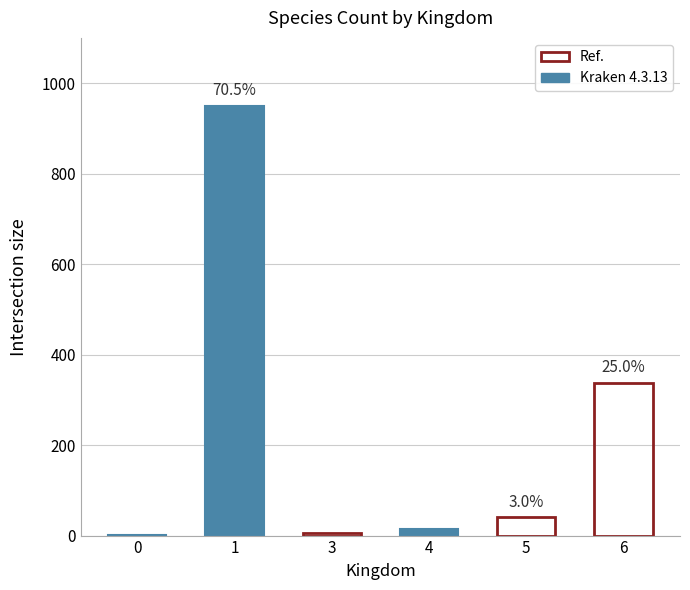

At which label does the data first exceed 40?

1